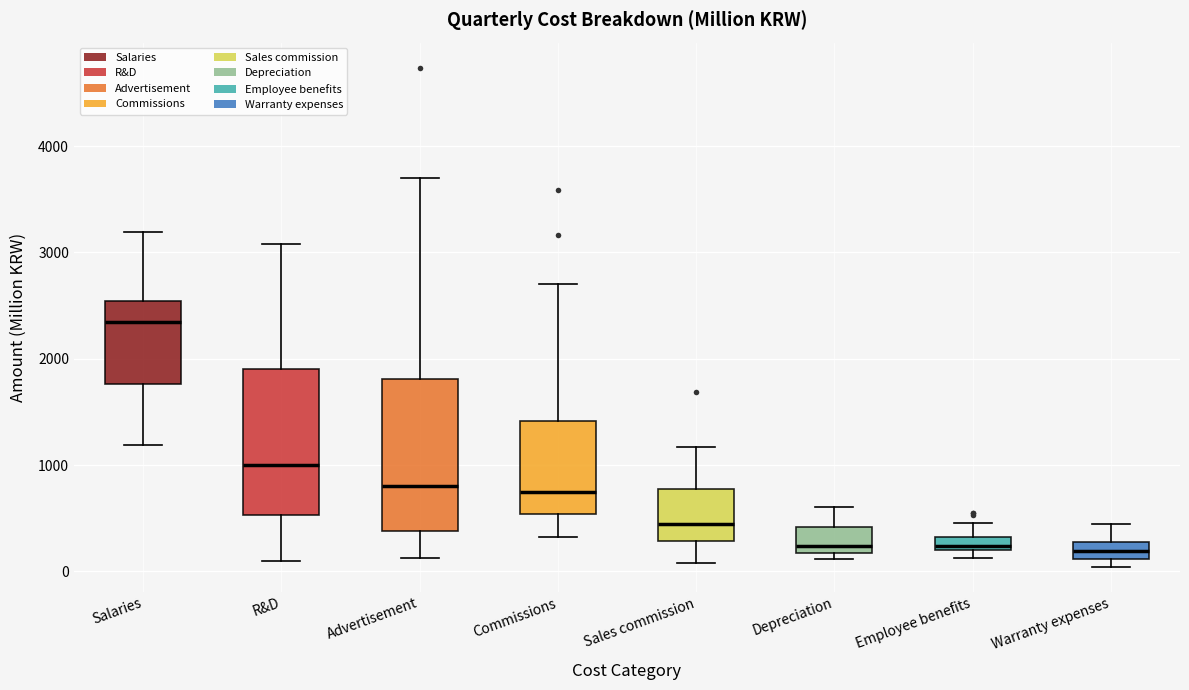

Where is the upper edge of the box for Warranty expenses on the y-axis? The values are not printed on the chart, so give them approximately, as read against the axis.

300